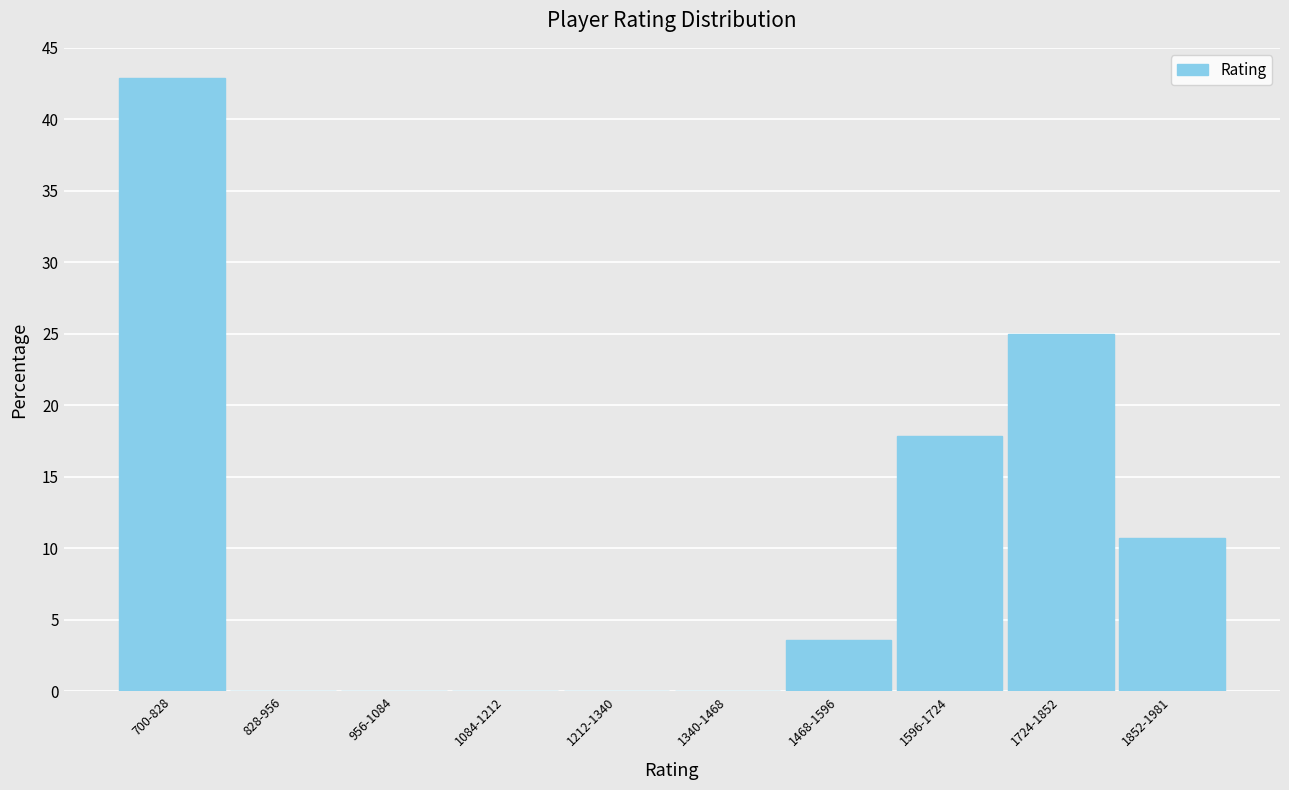

Reading left to right, what are all the values shown in this chart?

700-828=42.9	828-956=0.0	956-1084=0.0	1084-1212=0.0	1212-1340=0.0	1340-1468=0.0	1468-1596=3.6	1596-1724=17.9	1724-1852=25.0	1852-1981=10.7